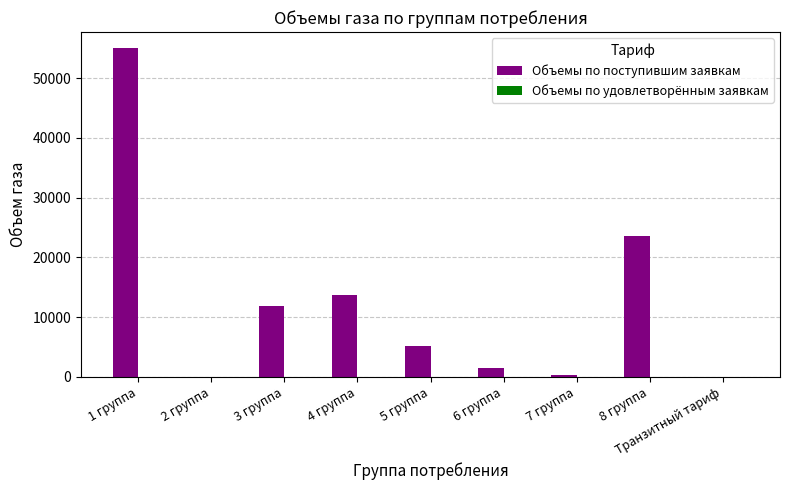

Does the chart contain stacked bars?

No